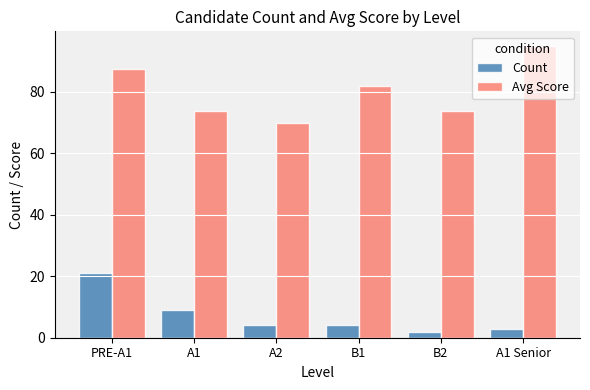

The value of Avg Score at B2 is 73.8. True or false?

True